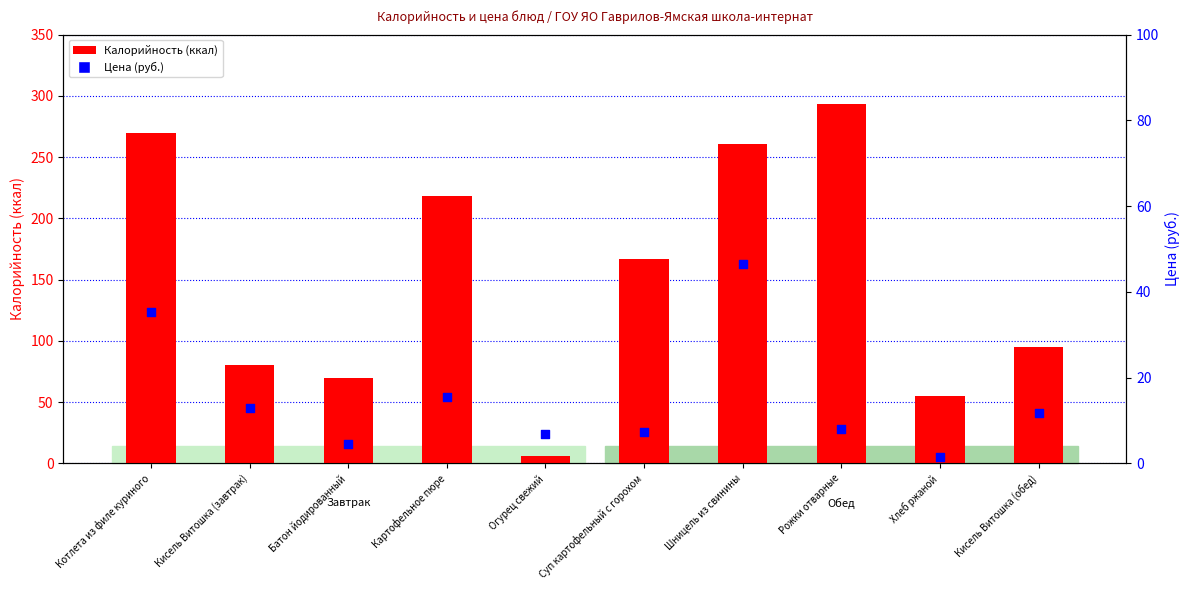

Which series has the largest Y range (max minus min)?

Калорийность